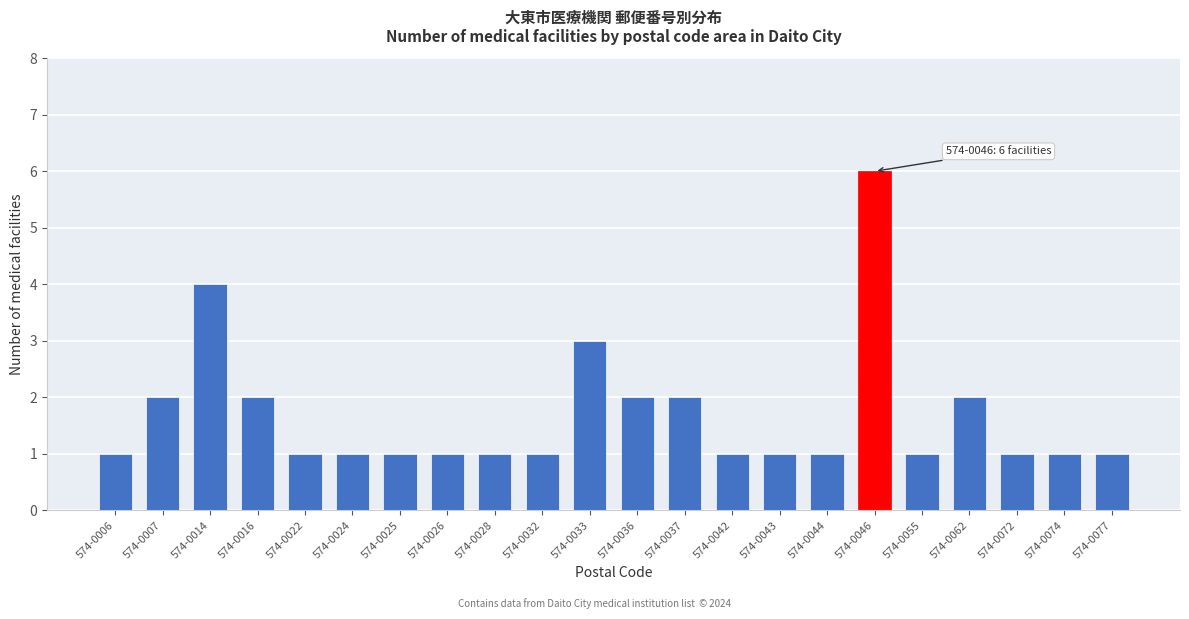

Reading right to left, transcribe all the data shown in this chart.

574-0077=1	574-0074=1	574-0072=1	574-0062=2	574-0055=1	574-0046=6	574-0044=1	574-0043=1	574-0042=1	574-0037=2	574-0036=2	574-0033=3	574-0032=1	574-0028=1	574-0026=1	574-0025=1	574-0024=1	574-0022=1	574-0016=2	574-0014=4	574-0007=2	574-0006=1